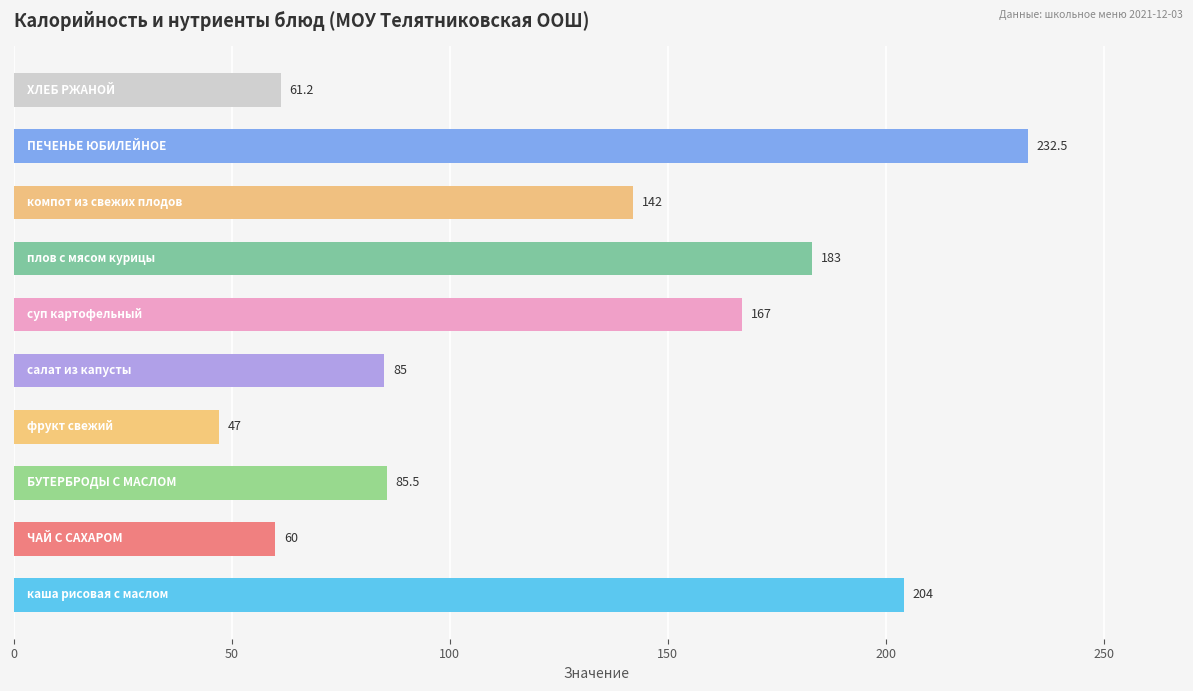

Are the bars grouped side by side (vs. stacked)?

No